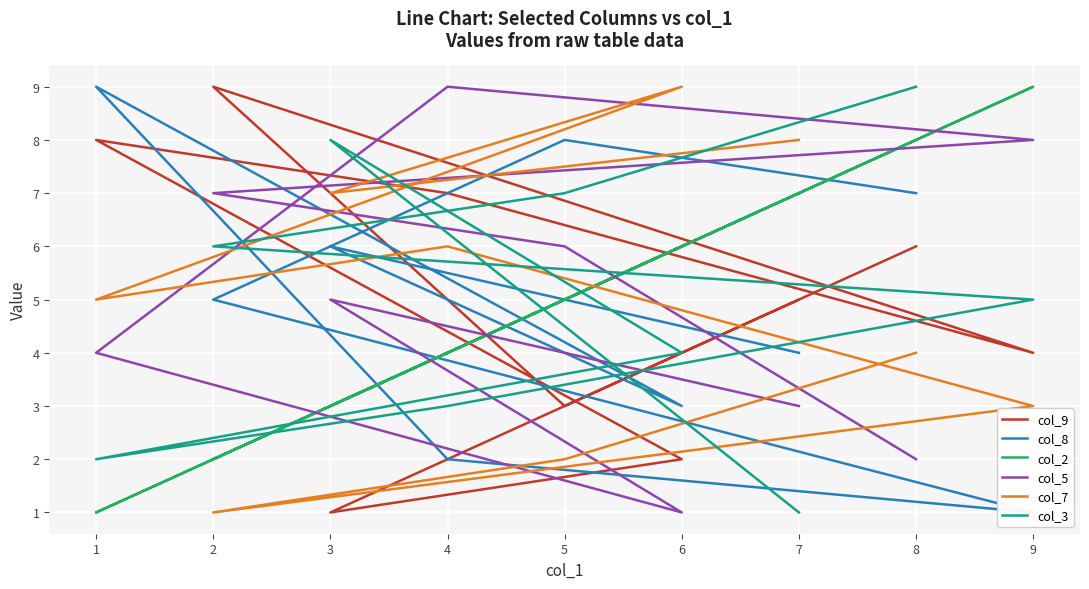

How many interior local peaks does the col_7 series have?

2